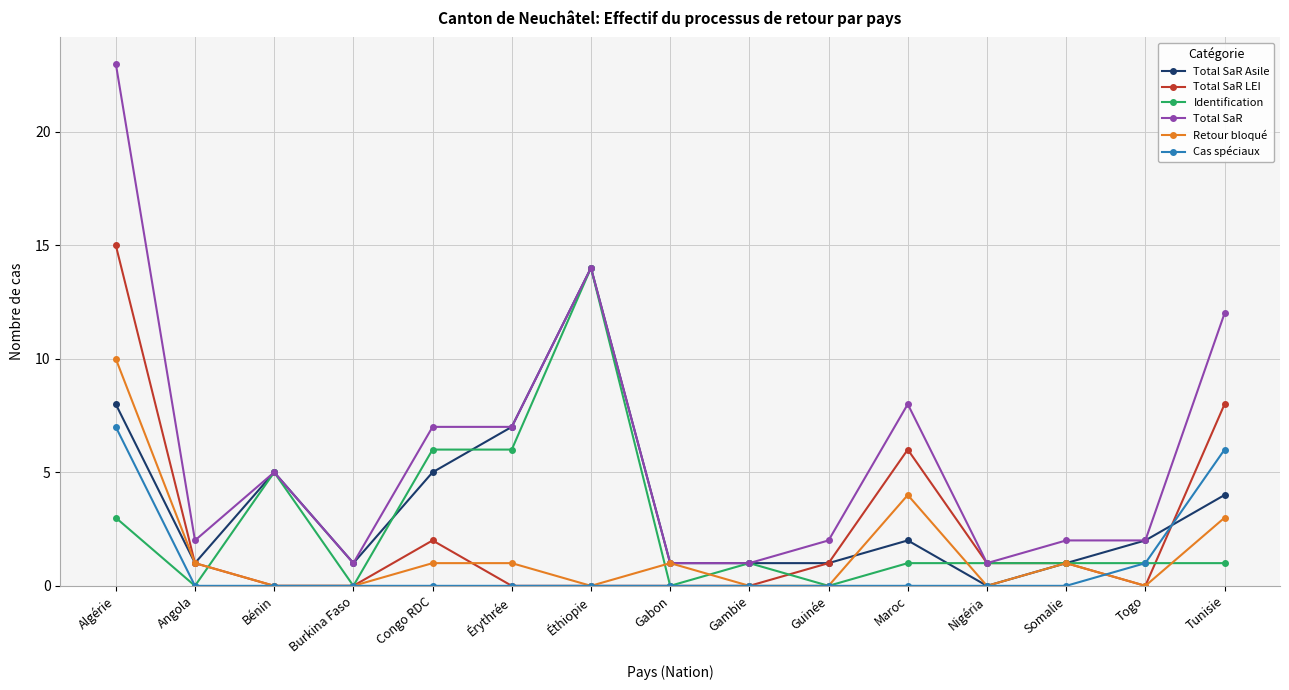

What is the difference between the maximum and minimum values in the Cas spéciaux series?

7